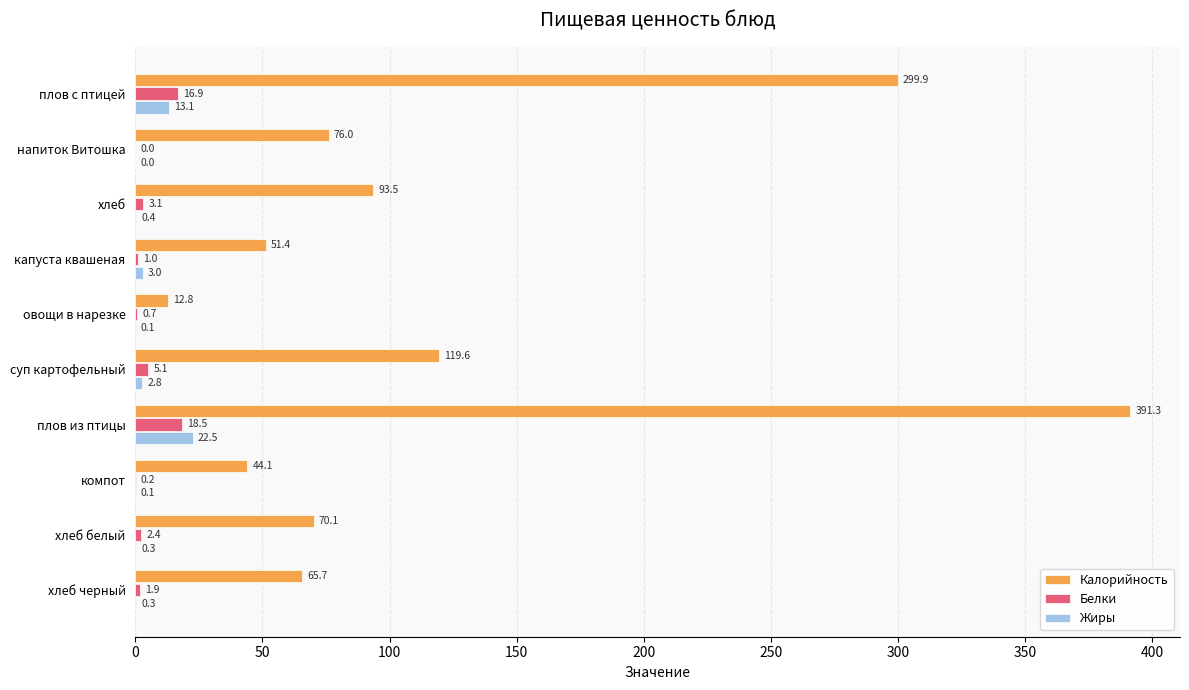

True or false: Жиры has a value of 0.4 at хлеб.

True